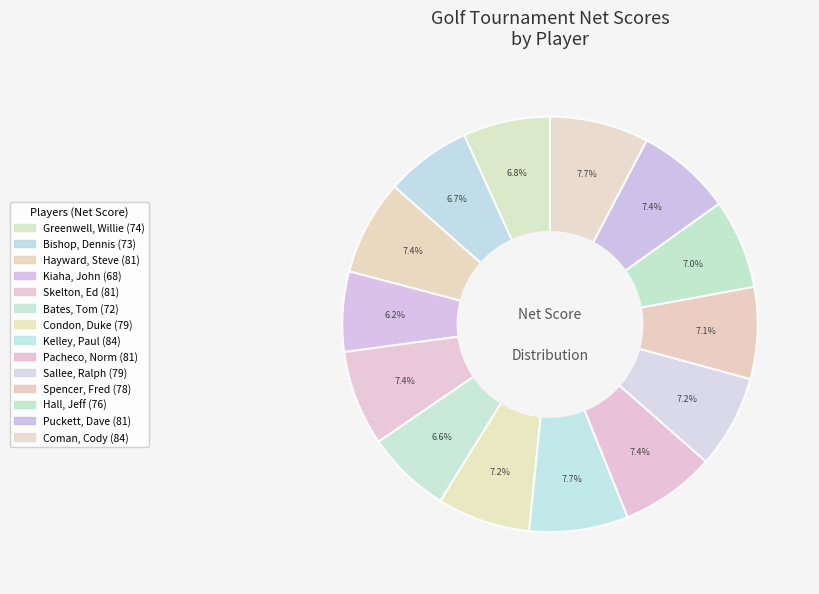

How many slices are in this pie chart?

14